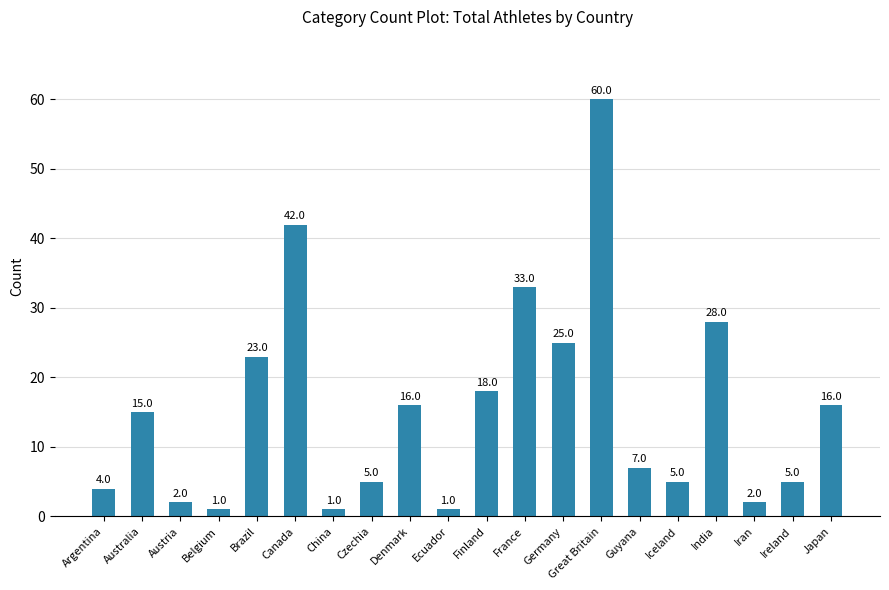

Where is the data nearest to the value 30?

India